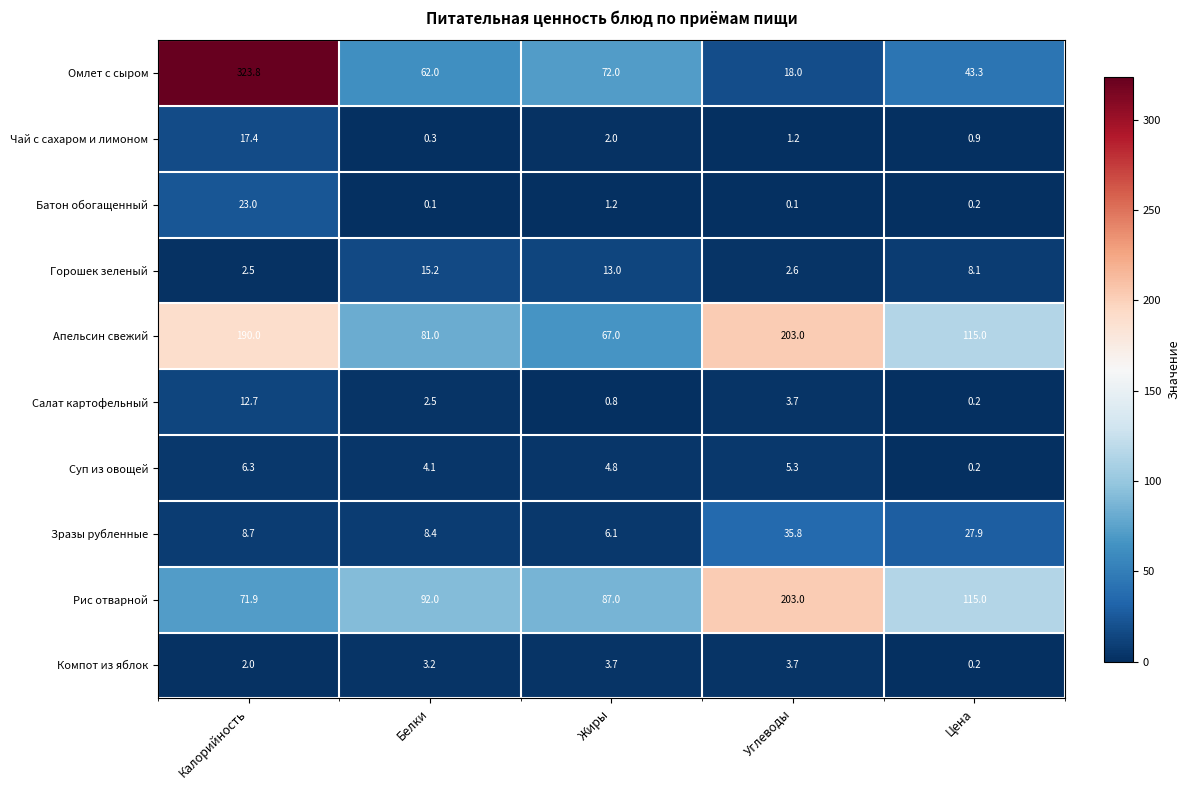

The value of Компот из яблок at Калорийность is 2.0. True or false?

True